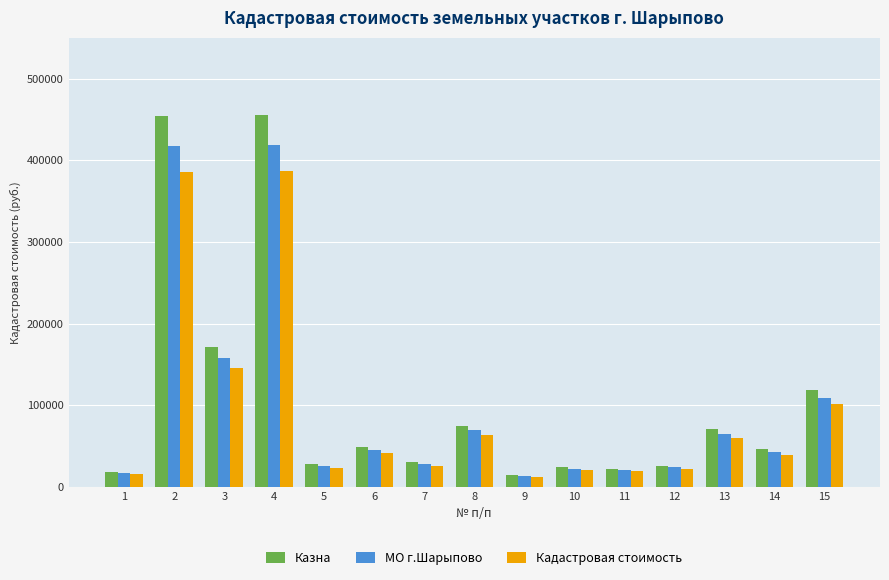

Rank the series by their average value, from highest to lowest.

Казна, МО г.Шарыпово, Кадастровая стоимость